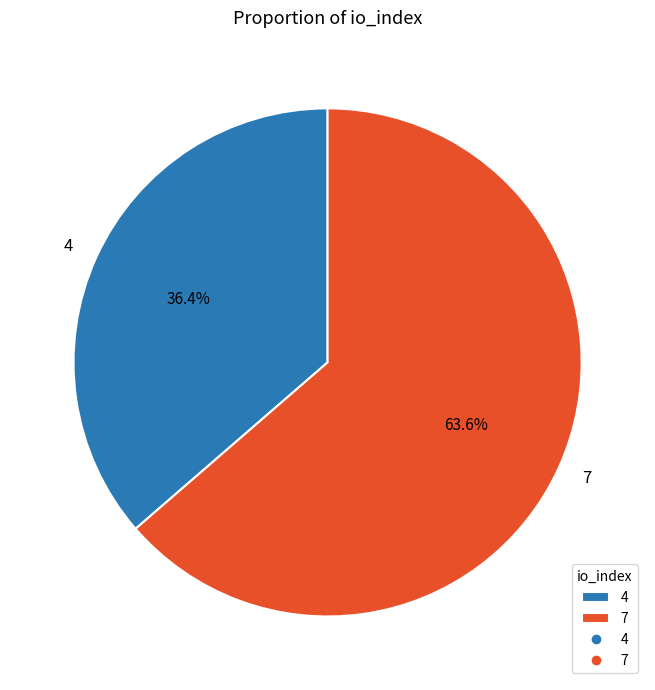

To the nearest percent, what is the average slice percentage?

50%